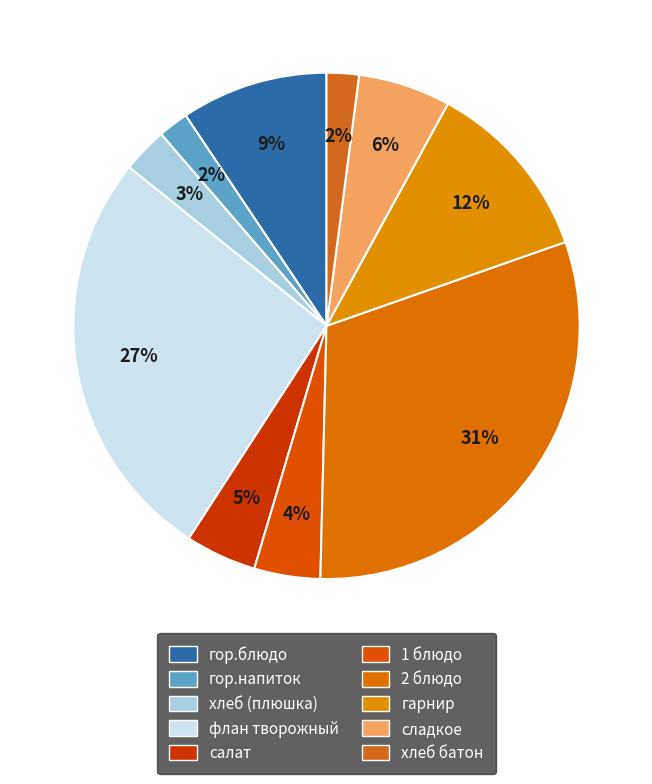

How many segments does this pie chart have?

10